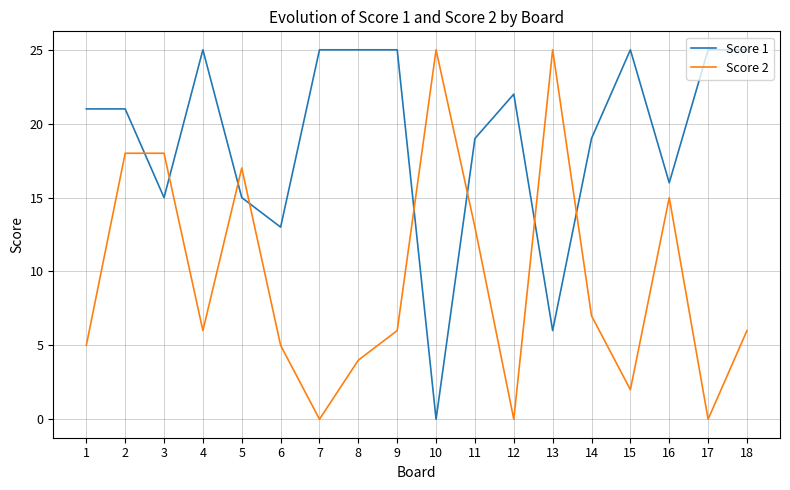

The Score 2 series shows 15 at 16. True or false?

True